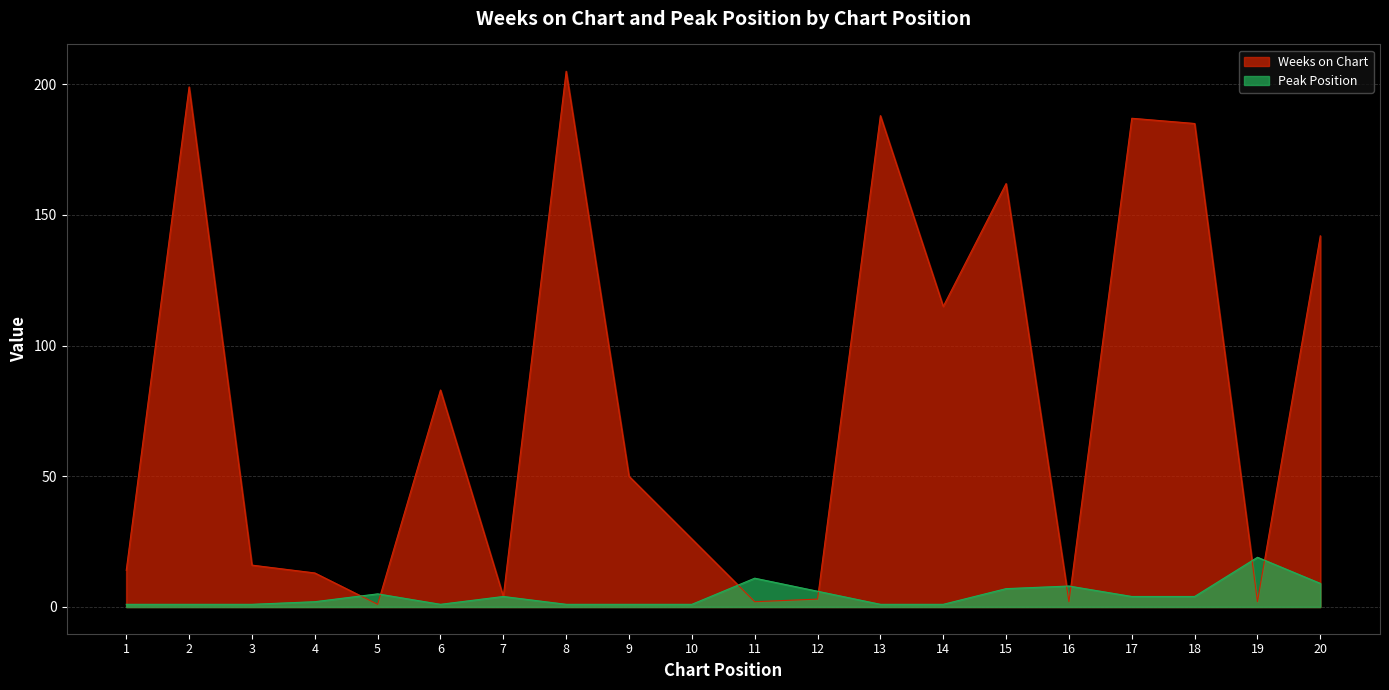

Where do Weeks on Chart and Peak Position first cross each other?

4 and 5